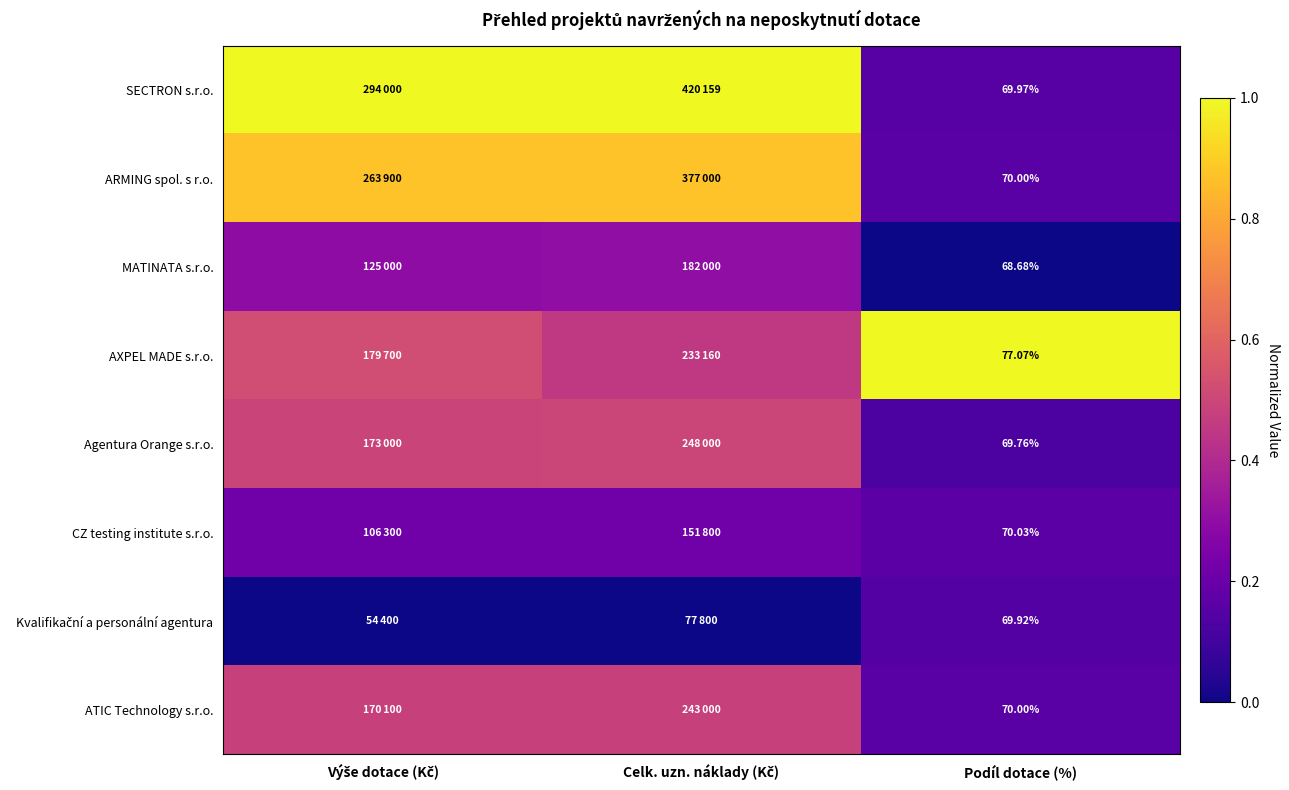

Is it true that MATINATA s.r.o. equals 0.3 at Výše dotace (Kč)?

True